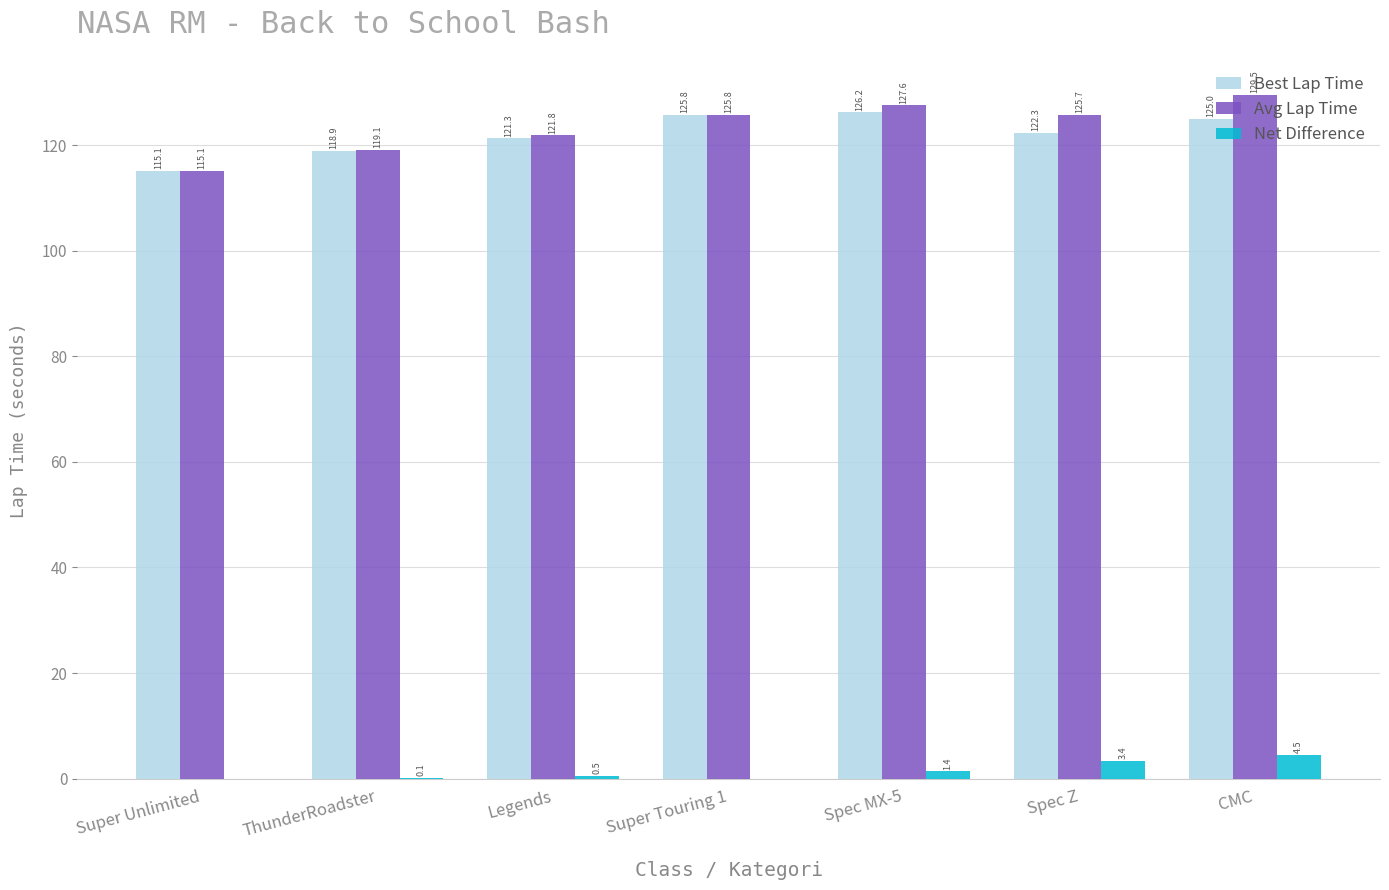

What is the sum of all Avg Lap Time values?

864.6